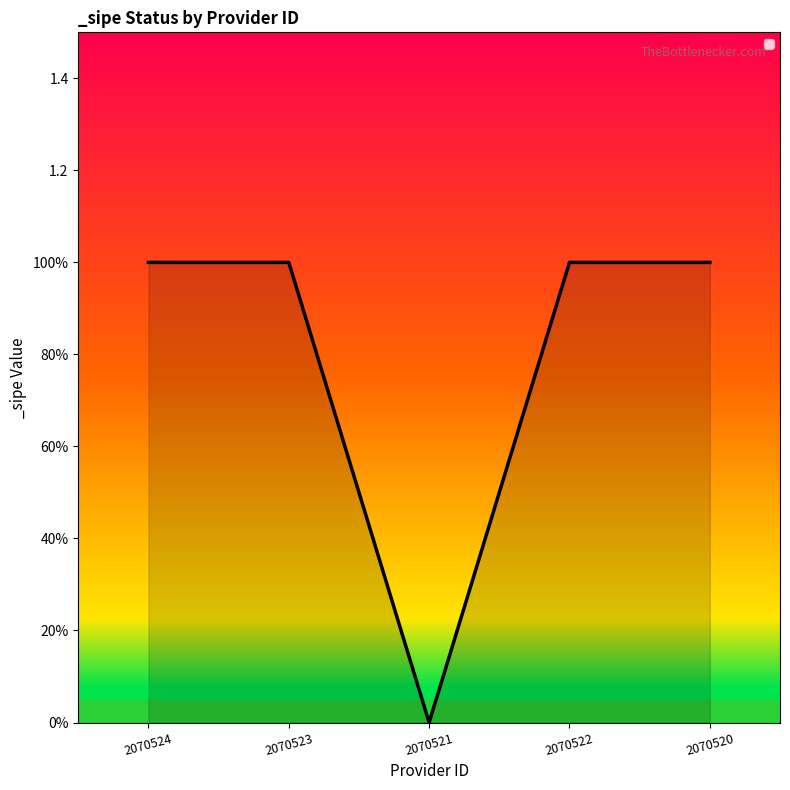

Does the chart have visible grid lines?

No